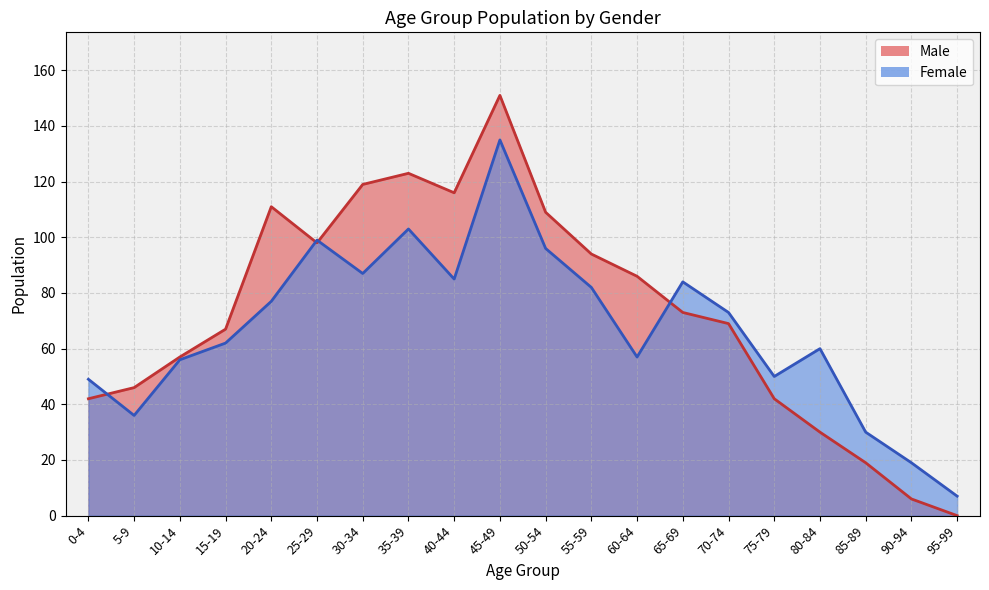

How many lines are shown in the chart?

2